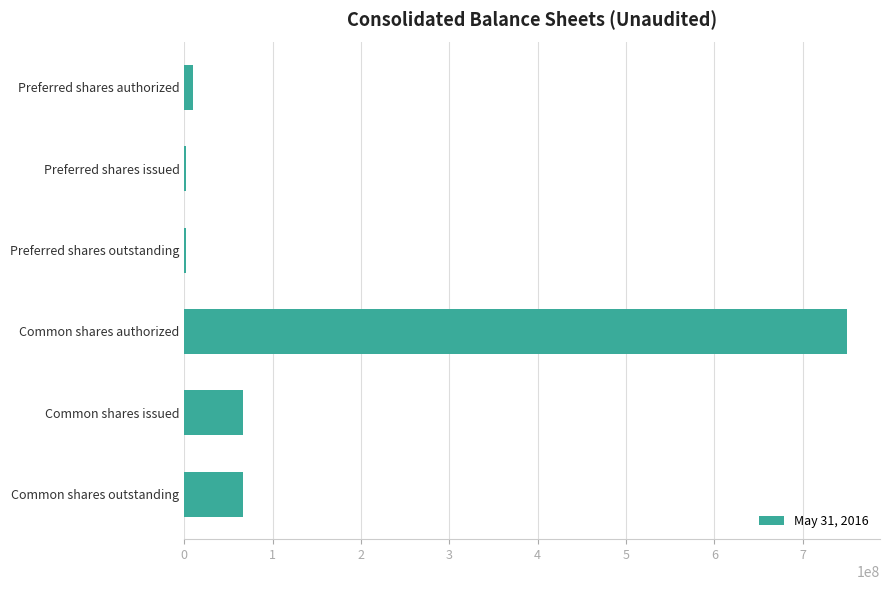

How many data points does each series have?

6